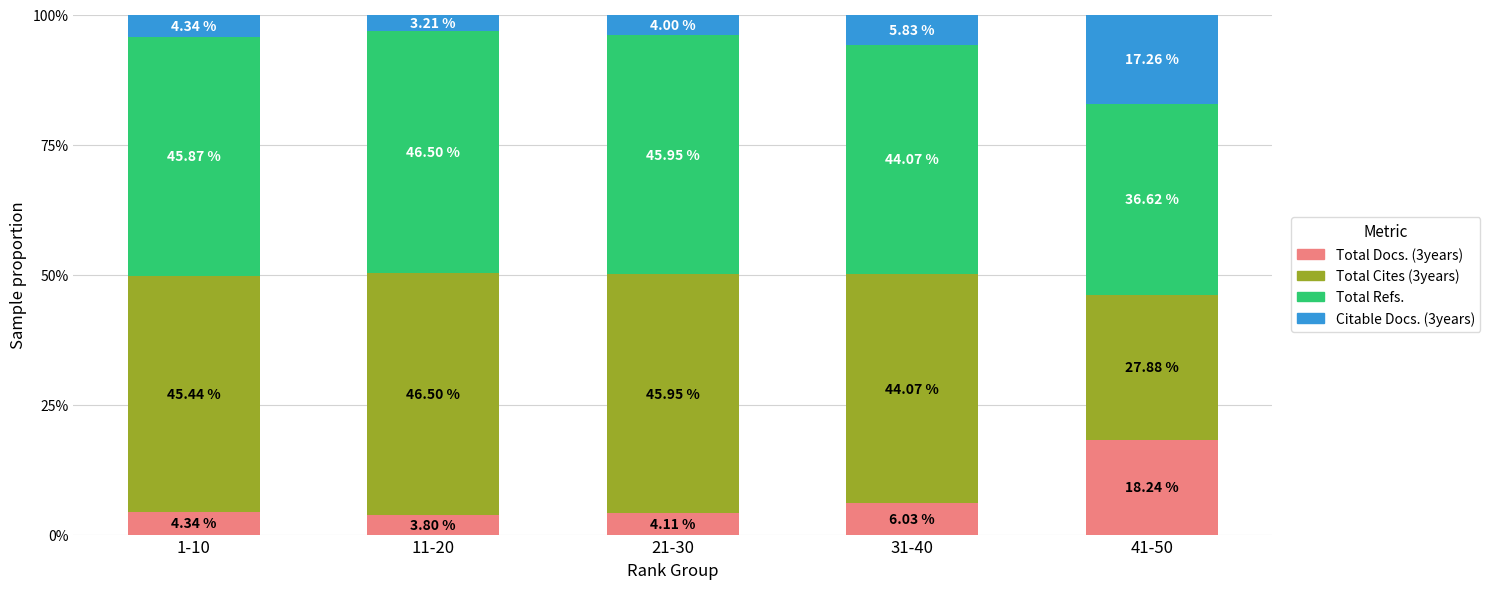

What is the sum of all Total Docs. (3years) values?

36.5